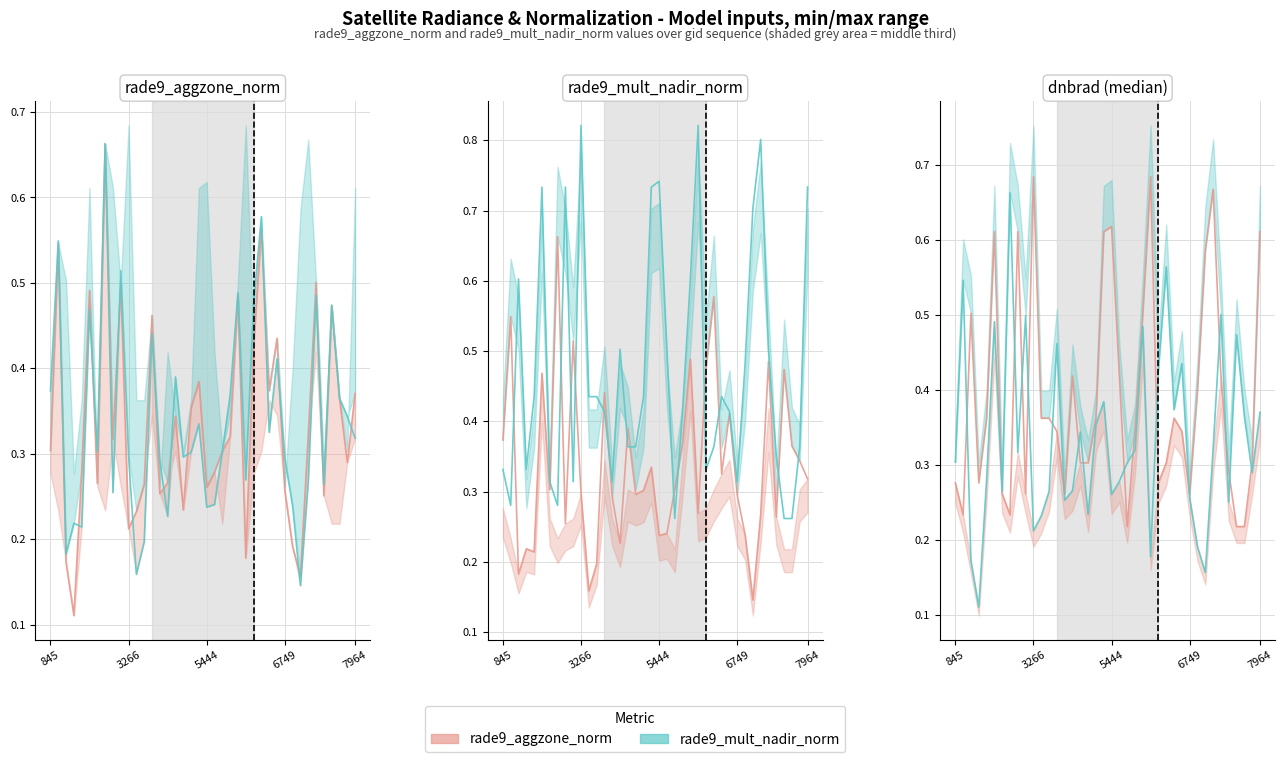

True or false: rade9_mult_nadir_norm line has a value of 0.3 at 14.

True